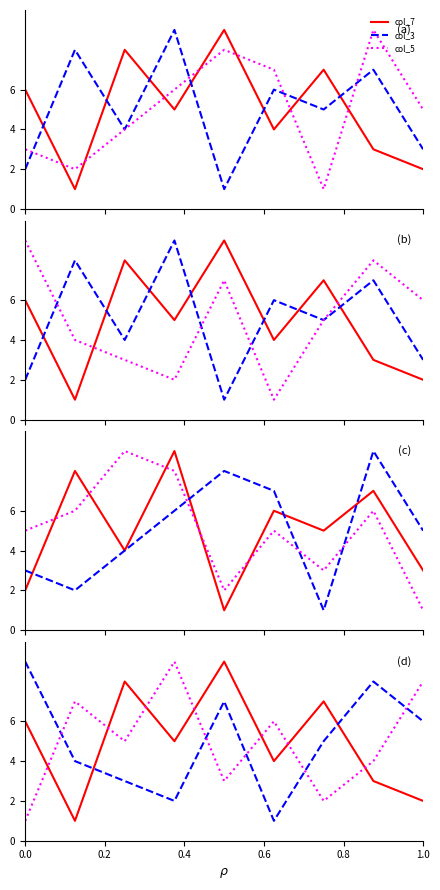

True or false: col_4 has more than 2 interior local peaks.

True